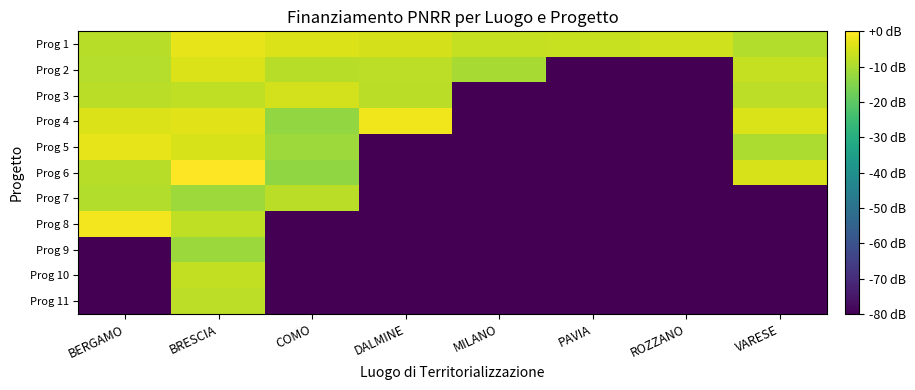

Reading left to right, transcribe all the data shown in this chart.

Prog 1: BERGAMO=-8.7	BRESCIA=-3.0	COMO=-4.2	DALMINE=-5.1	MILANO=-6.9	PAVIA=-6.8	ROZZANO=-5.7	VARESE=-9.3
Prog 2: BERGAMO=-8.9	BRESCIA=-4.3	COMO=-8.7	DALMINE=-8.0	MILANO=-10.4	PAVIA=-80.0	ROZZANO=-80.0	VARESE=-7.2
Prog 3: BERGAMO=-8.3	BRESCIA=-7.8	COMO=-5.5	DALMINE=-8.2	MILANO=-80.0	PAVIA=-80.0	ROZZANO=-80.0	VARESE=-7.8
Prog 4: BERGAMO=-4.2	BRESCIA=-3.7	COMO=-12.8	DALMINE=-1.8	MILANO=-80.0	PAVIA=-80.0	ROZZANO=-80.0	VARESE=-4.7
Prog 5: BERGAMO=-2.8	BRESCIA=-4.8	COMO=-11.7	DALMINE=-80.0	MILANO=-80.0	PAVIA=-80.0	ROZZANO=-80.0	VARESE=-9.9
Prog 6: BERGAMO=-8.5	BRESCIA=0.0	COMO=-13.3	DALMINE=-80.0	MILANO=-80.0	PAVIA=-80.0	ROZZANO=-80.0	VARESE=-4.9
Prog 7: BERGAMO=-9.2	BRESCIA=-11.9	COMO=-8.4	DALMINE=-80.0	MILANO=-80.0	PAVIA=-80.0	ROZZANO=-80.0	VARESE=-80.0
Prog 8: BERGAMO=-1.5	BRESCIA=-7.8	COMO=-80.0	DALMINE=-80.0	MILANO=-80.0	PAVIA=-80.0	ROZZANO=-80.0	VARESE=-80.0
Prog 9: BERGAMO=-80.0	BRESCIA=-12.1	COMO=-80.0	DALMINE=-80.0	MILANO=-80.0	PAVIA=-80.0	ROZZANO=-80.0	VARESE=-80.0
Prog 10: BERGAMO=-80.0	BRESCIA=-7.3	COMO=-80.0	DALMINE=-80.0	MILANO=-80.0	PAVIA=-80.0	ROZZANO=-80.0	VARESE=-80.0
Prog 11: BERGAMO=-80.0	BRESCIA=-7.9	COMO=-80.0	DALMINE=-80.0	MILANO=-80.0	PAVIA=-80.0	ROZZANO=-80.0	VARESE=-80.0